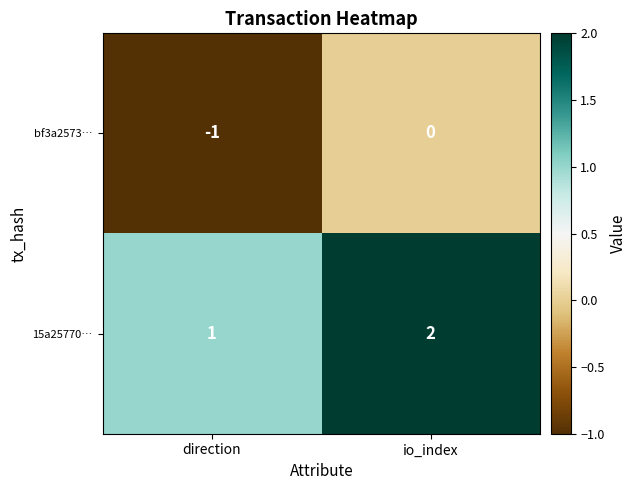

What is the sum of all 15a25770… values?

3